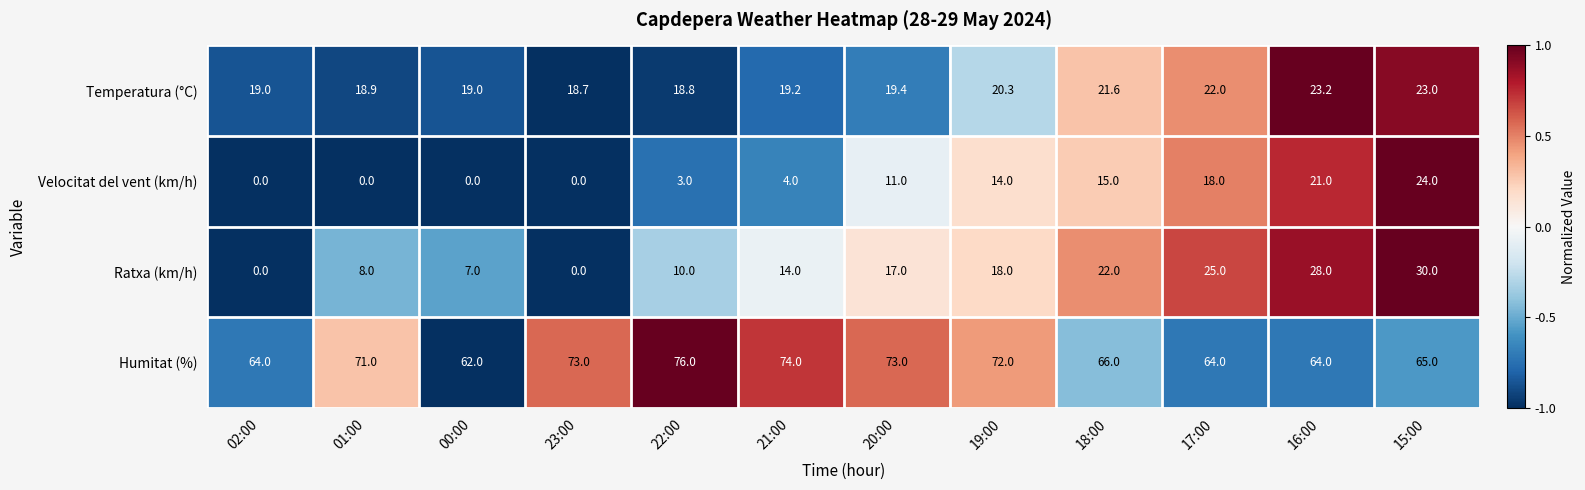

Which label corresponds to the largest value in the chart?

22:00